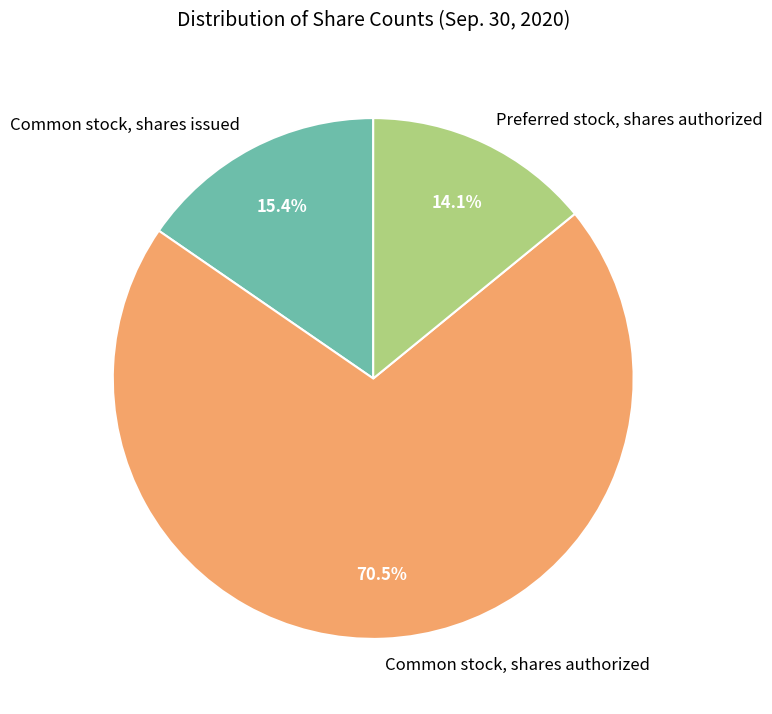

Which slice is the largest?

Common stock, shares authorized